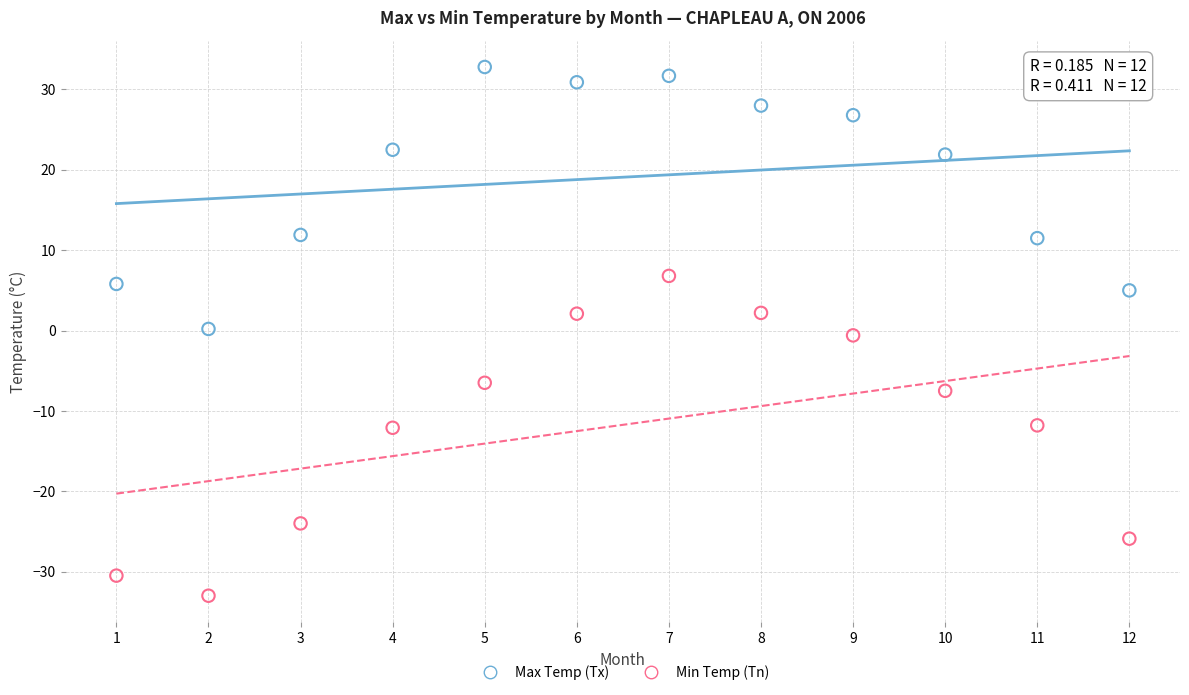

Which series has the largest Y range (max minus min)?

Min Temp (Tn)